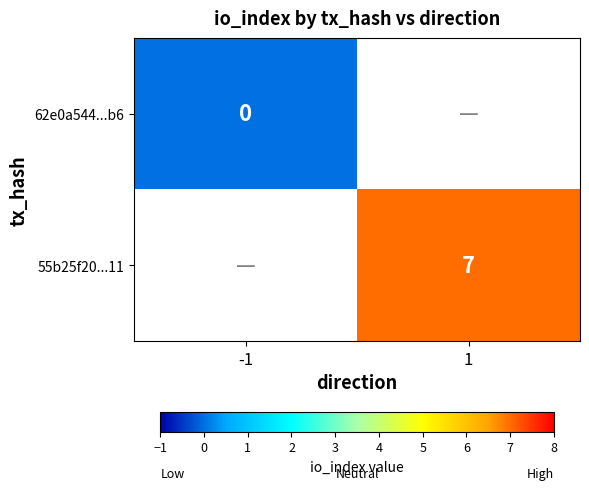

The value of 55b25f20...11 at 1 is 7. True or false?

True